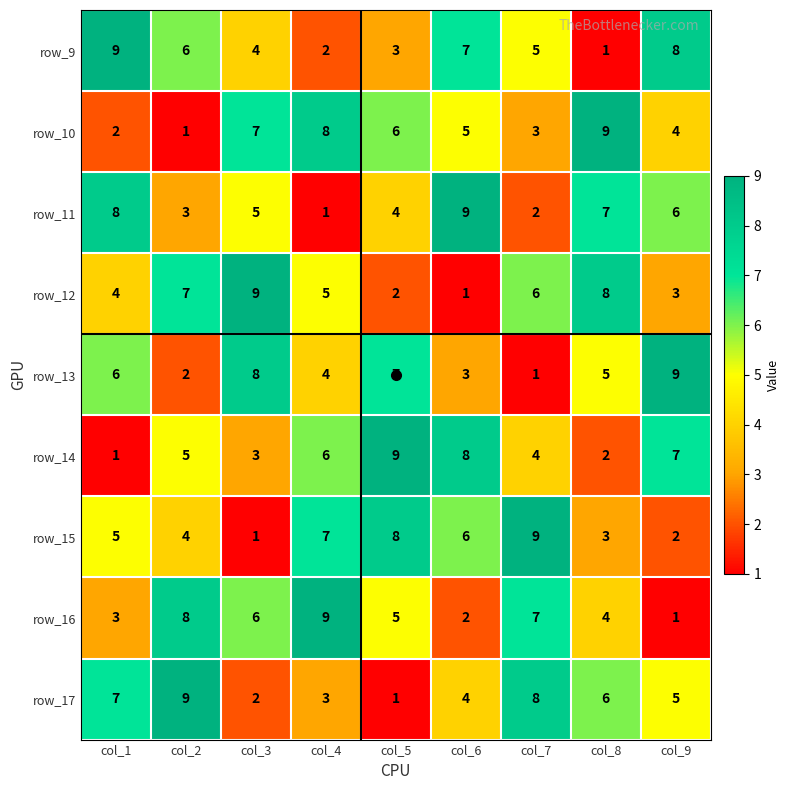

What is the sum of the row_14 values at col_5 and col_9?

16